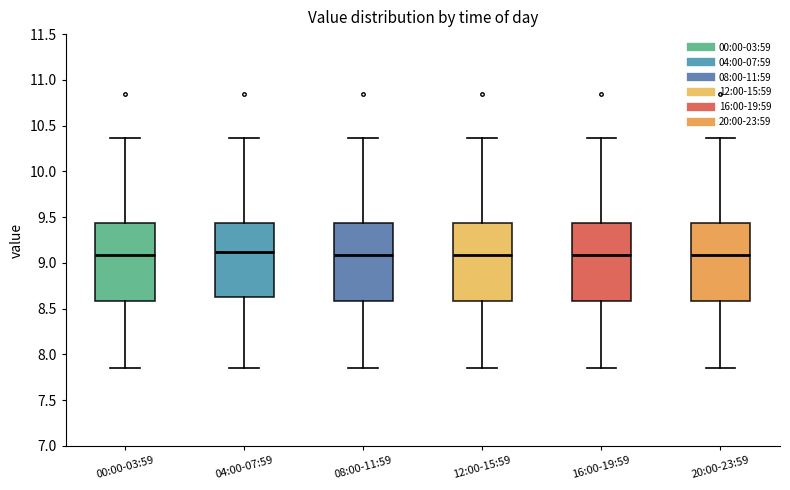

Reading left to right, transcribe this box plot: for each box, give where its median line is, the range the box spans, and where its two whiskers end, as read against the y-axis. The values are not printed on the chart, so give them approximately, as read against the axis.

00:00-03:59: median 9.10, box 8.60 to 9.45, whiskers 7.85 to 10.35
04:00-07:59: median 9.10, box 8.60 to 9.45, whiskers 7.85 to 10.35
08:00-11:59: median 9.10, box 8.60 to 9.45, whiskers 7.85 to 10.35
12:00-15:59: median 9.10, box 8.60 to 9.45, whiskers 7.85 to 10.35
16:00-19:59: median 9.10, box 8.60 to 9.45, whiskers 7.85 to 10.35
20:00-23:59: median 9.10, box 8.60 to 9.45, whiskers 7.85 to 10.35